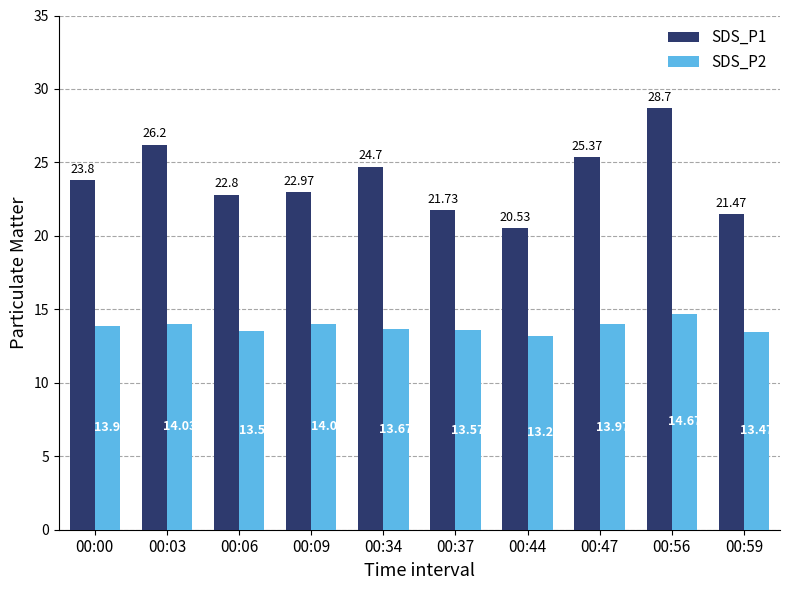

True or false: SDS_P1 has a value of 20.5 at 00:44.

True